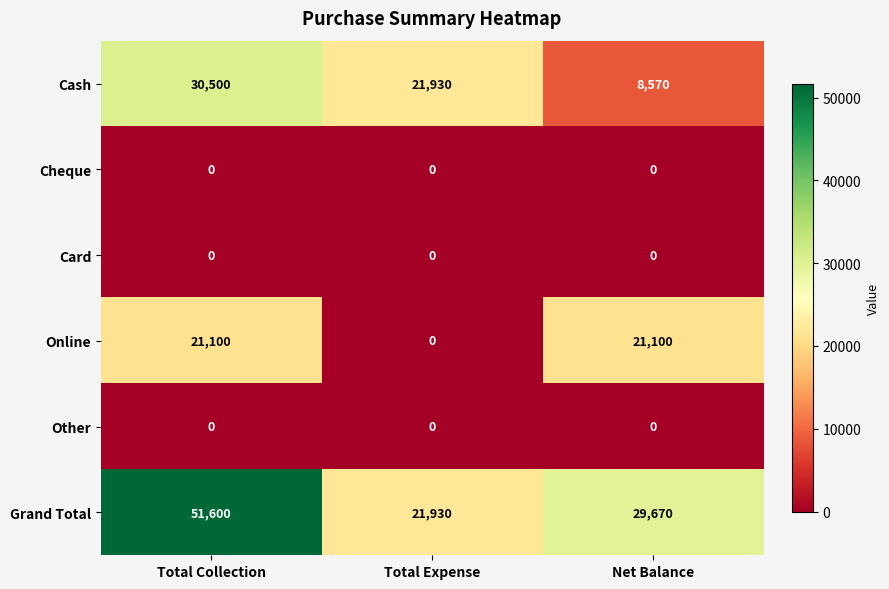

Reading left to right, extract all data points from this chart.

Cash: Total Collection=30500	Total Expense=21930	Net Balance=8570
Cheque: Total Collection=0	Total Expense=0	Net Balance=0
Card: Total Collection=0	Total Expense=0	Net Balance=0
Online: Total Collection=21100	Total Expense=0	Net Balance=21100
Other: Total Collection=0	Total Expense=0	Net Balance=0
Grand Total: Total Collection=51600	Total Expense=21930	Net Balance=29670